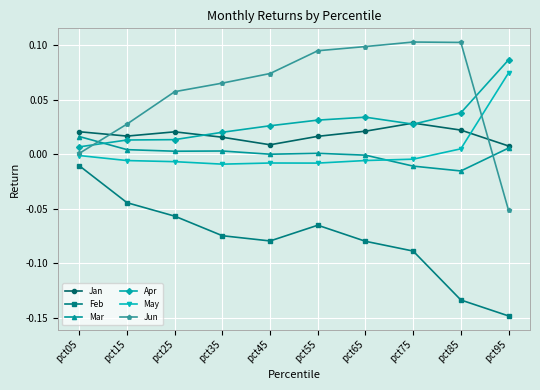

At which label does Feb reach its peak?

pct05